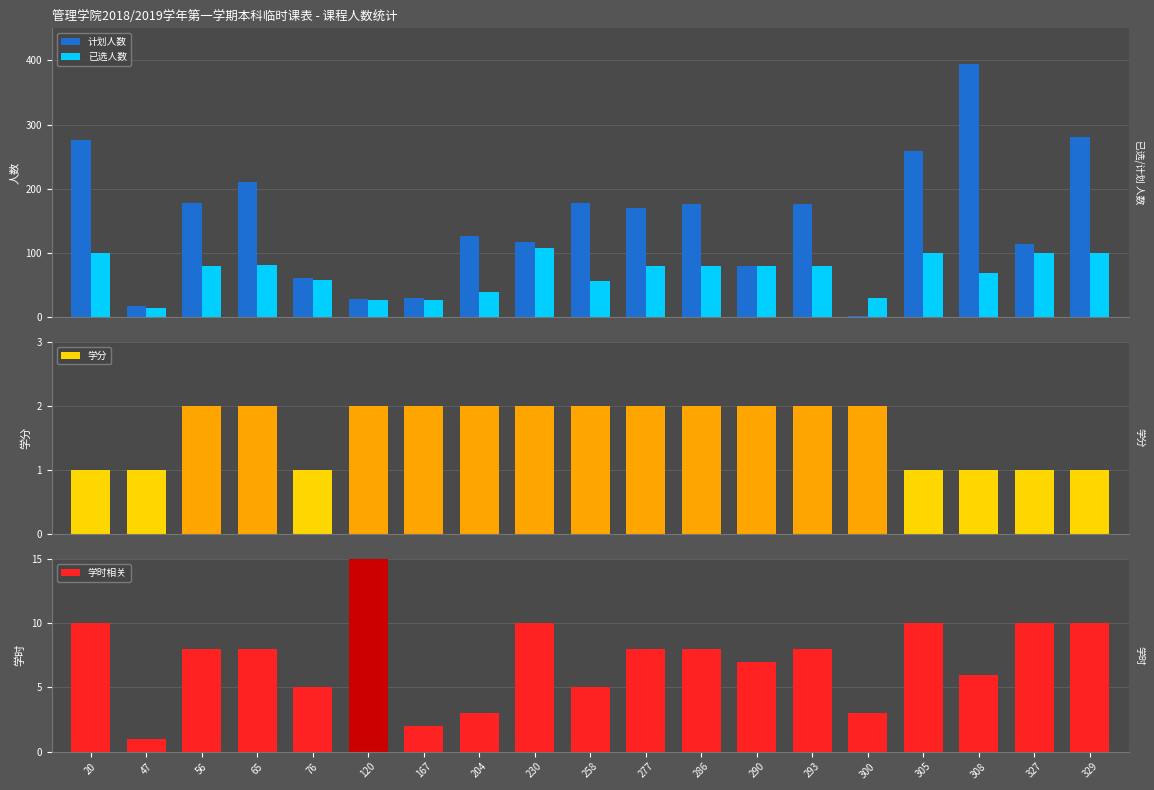

What is the difference between the 已选人数 values at 305 and 230?

7